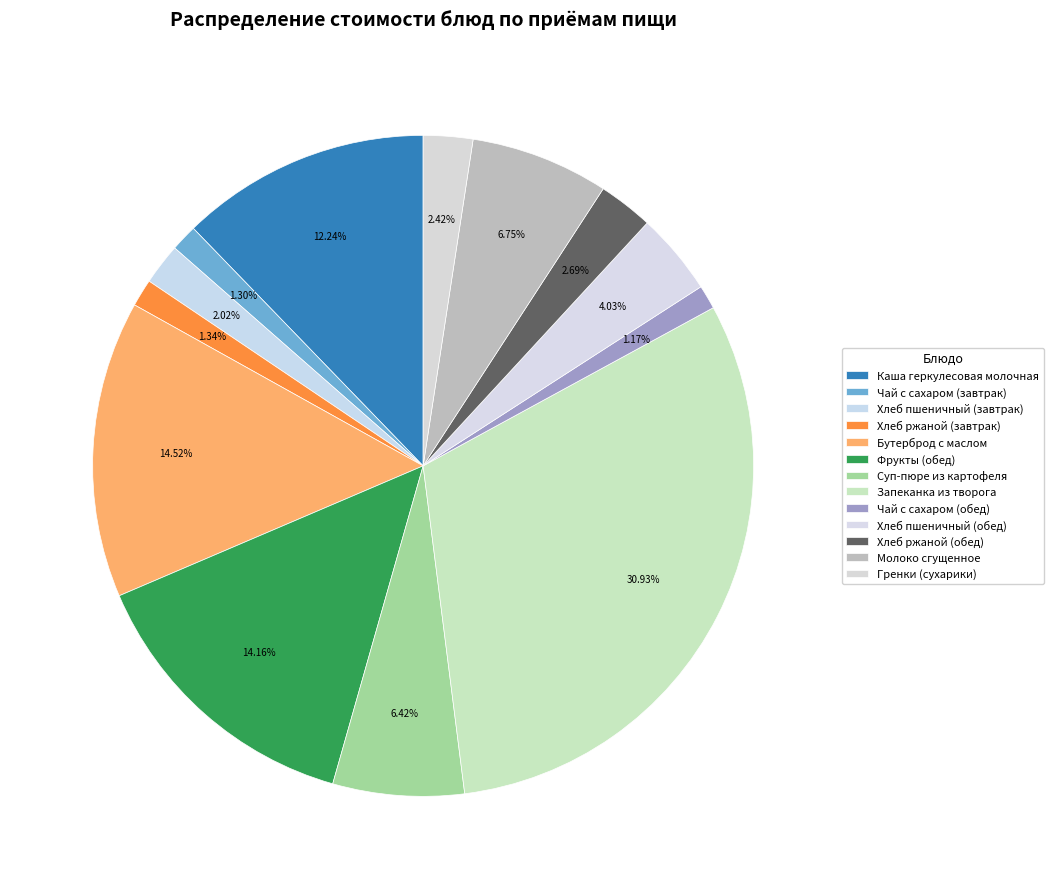

To the nearest percent, what is the difference between the largest and smallest slice percentages?

30%